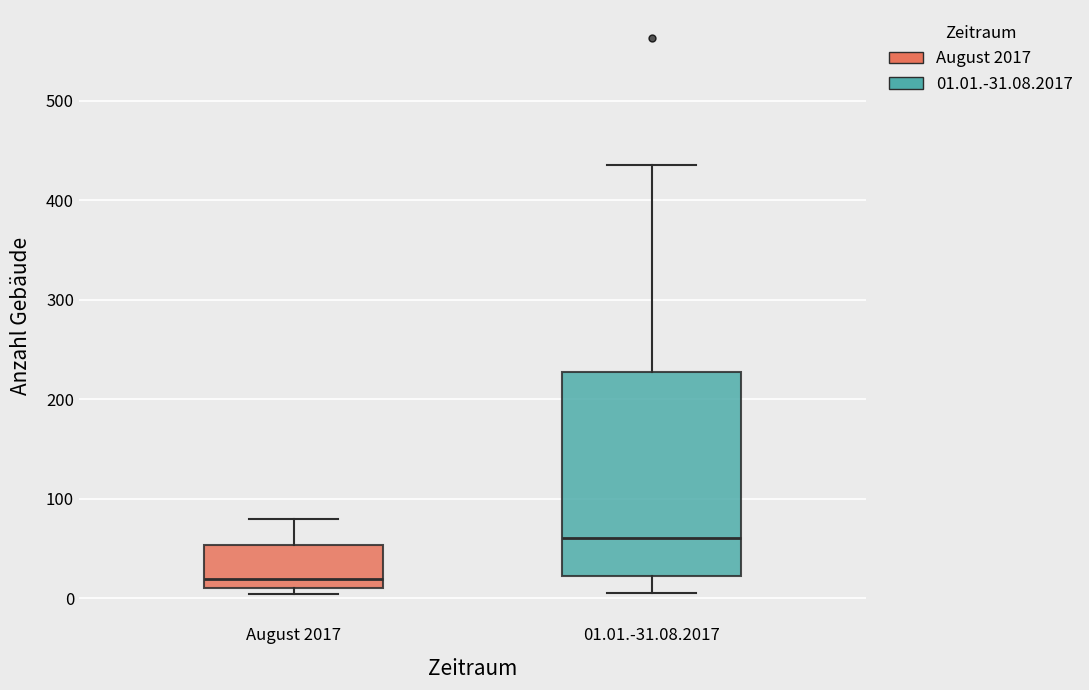

Comparing the boxes themselves (not the whiskers), which one is the tallest?

01.01.-31.08.2017